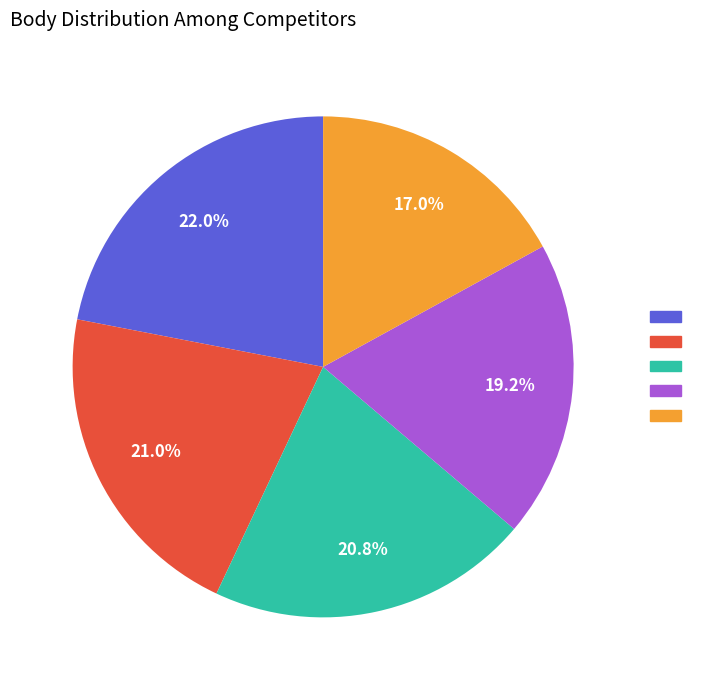

Does any single category account for the majority?

No